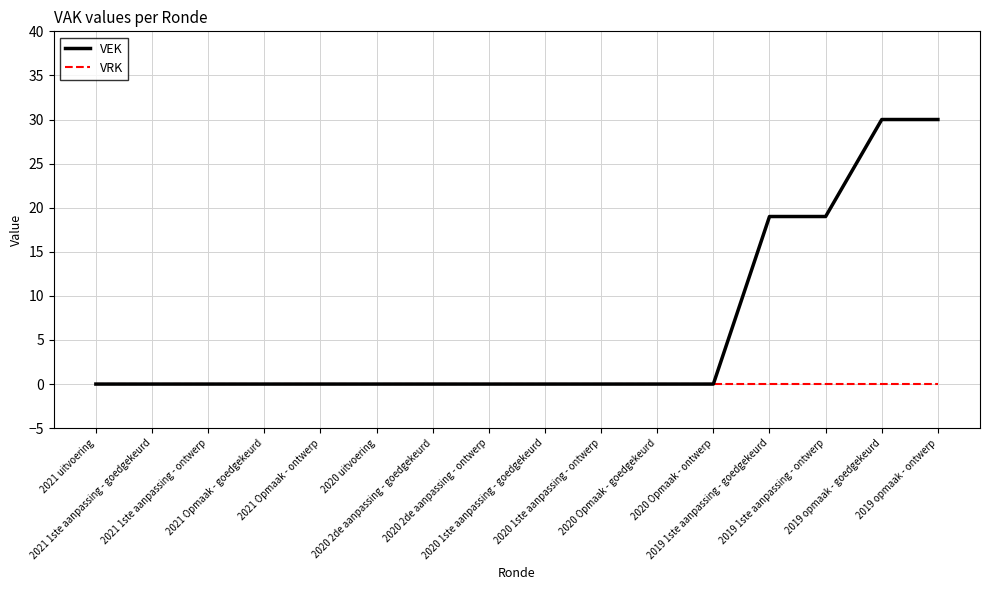

What is the difference between the maximum and second lowest values in the VEK series?

30